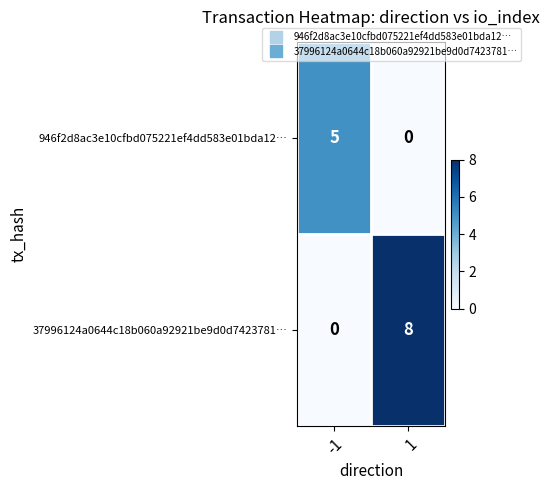

Which series has the largest range (max minus min)?

37996124a0644c18b060a92921be9d0d7423781…